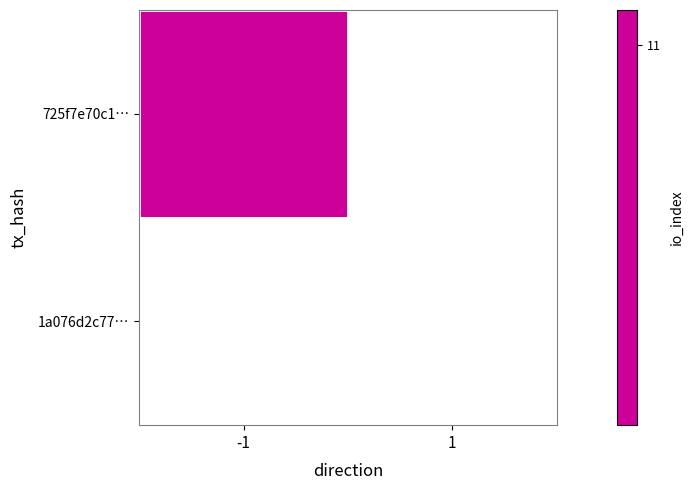

Which series has the largest range (max minus min)?

725f7e70c1ccbc1b5791d8c4ff264aaab3af814